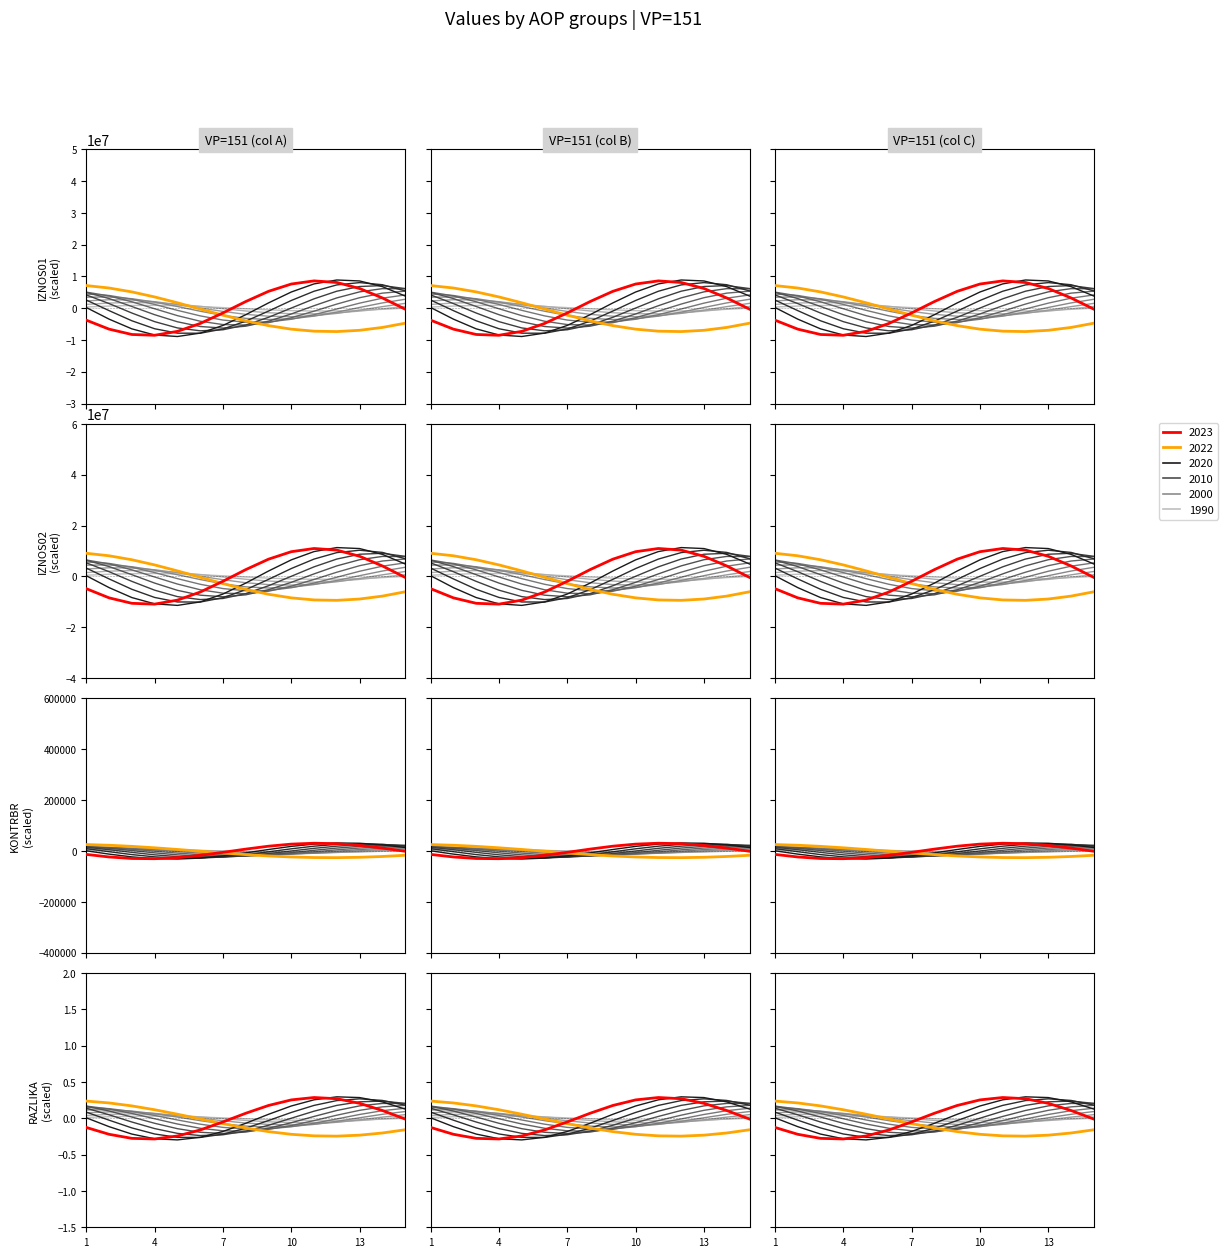

Is it true that IZNOS01 equals -12848339.8 at 2?

False